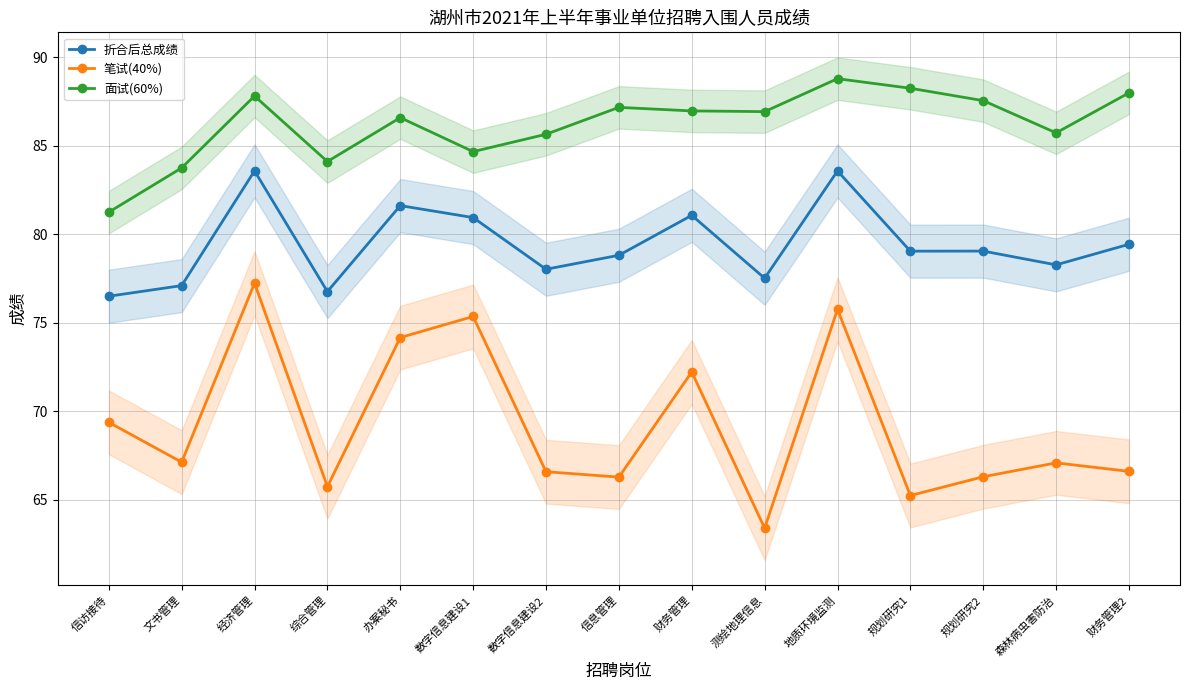

Does the chart have visible grid lines?

Yes